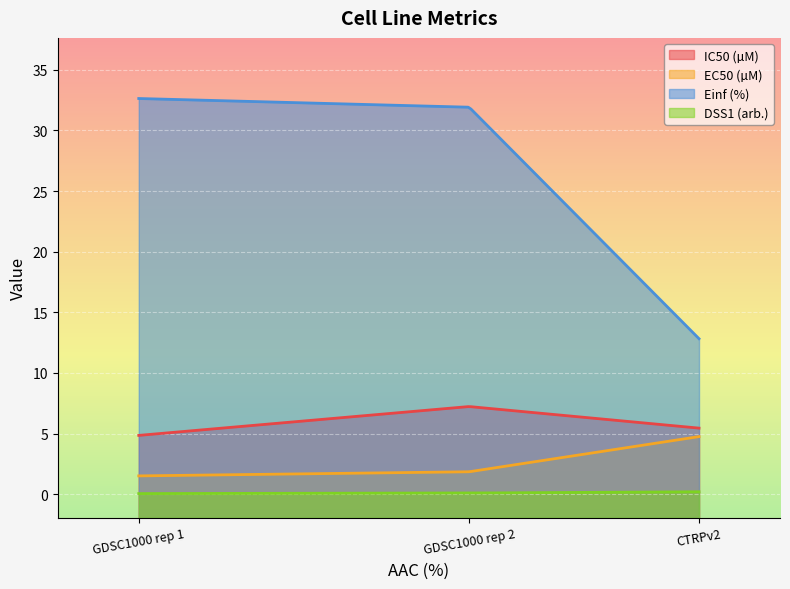

What is the total value across all series at GDSC1000 rep 2?

41.1